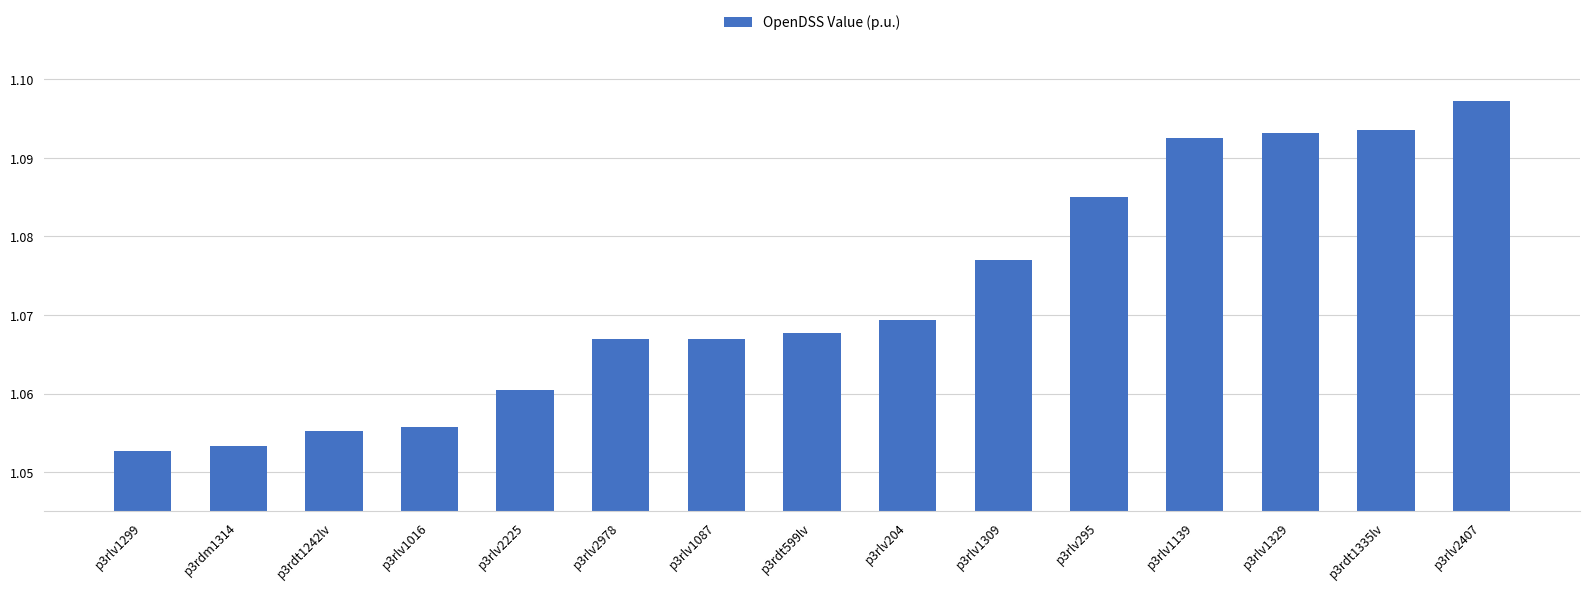

The chart shows a value of 1.4 at p3rlv1016. True or false?

False